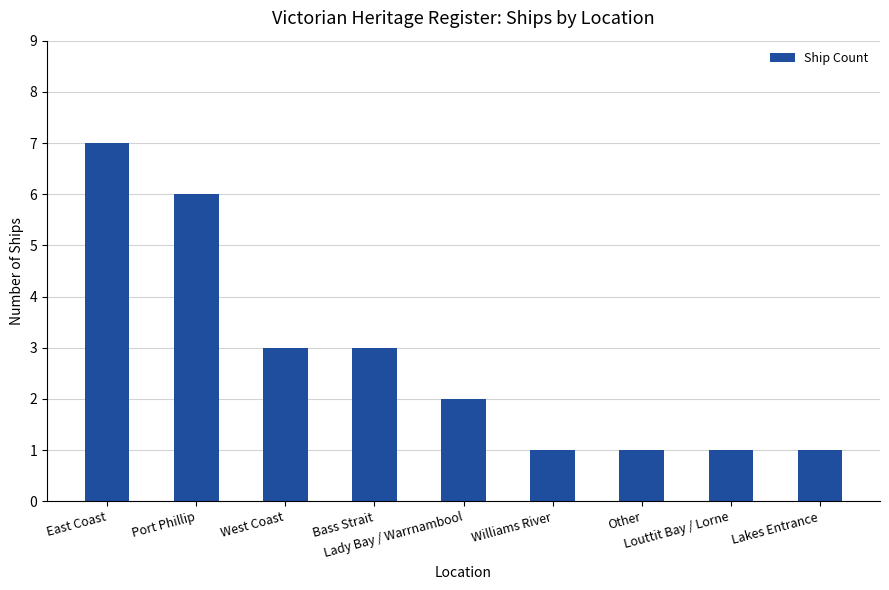

Count the number of data series in this chart.

1